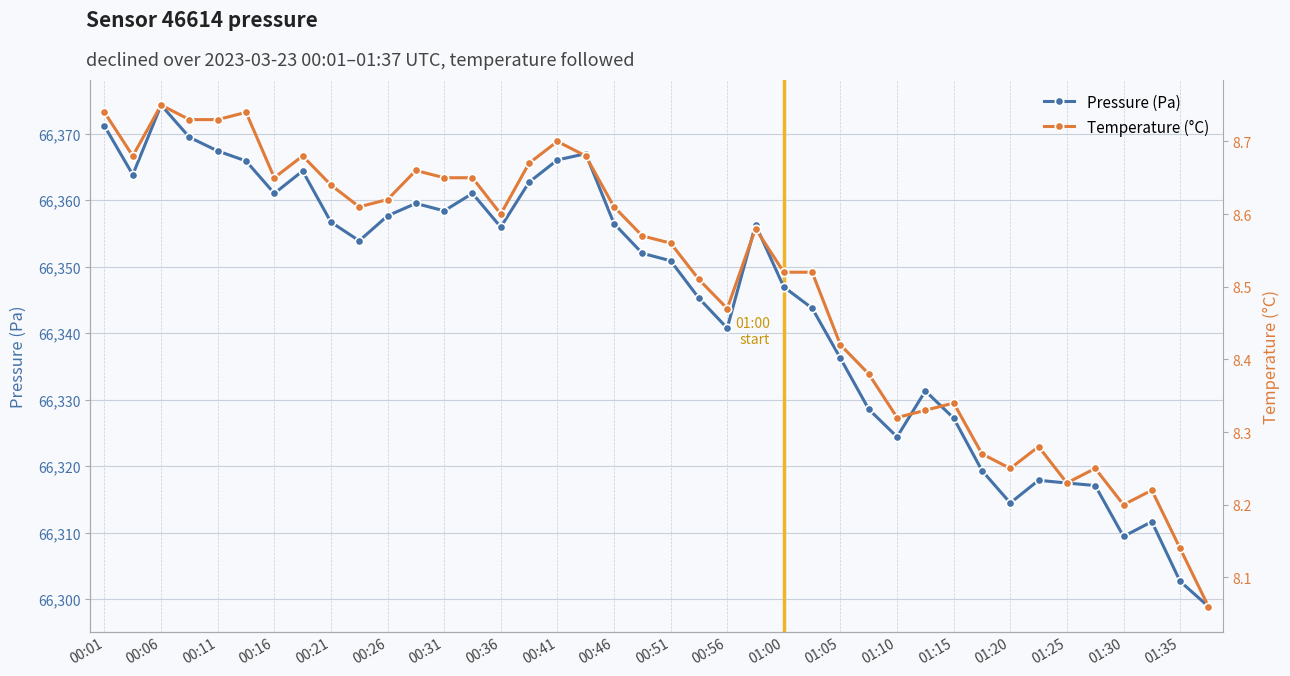

The value of Pressure (Pa) at 00:31 is 38962.3. True or false?

False